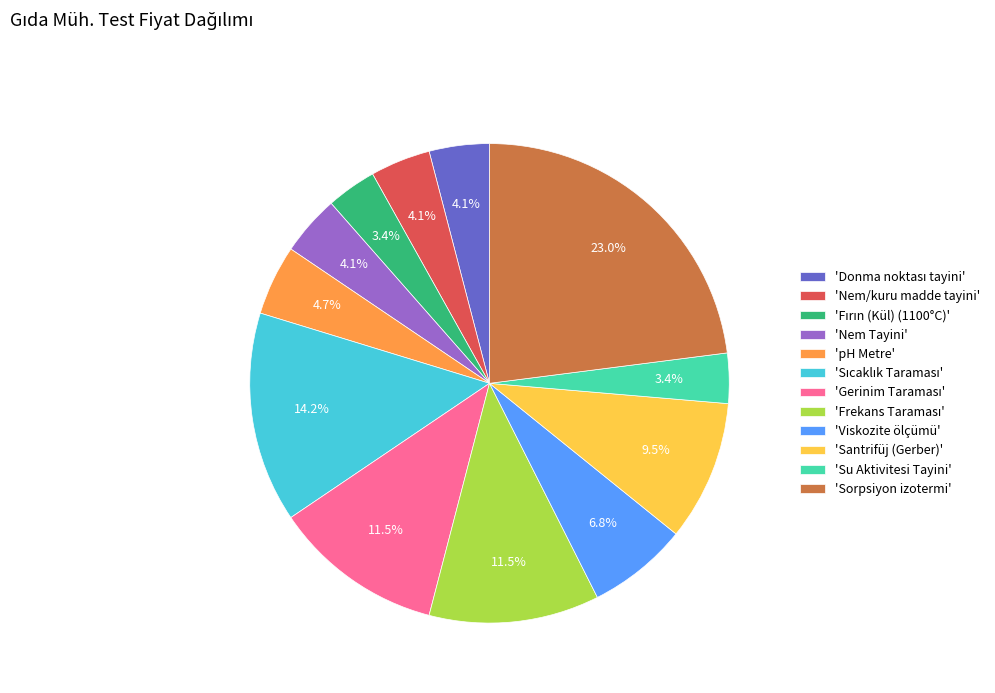

How many slices are in this pie chart?

12